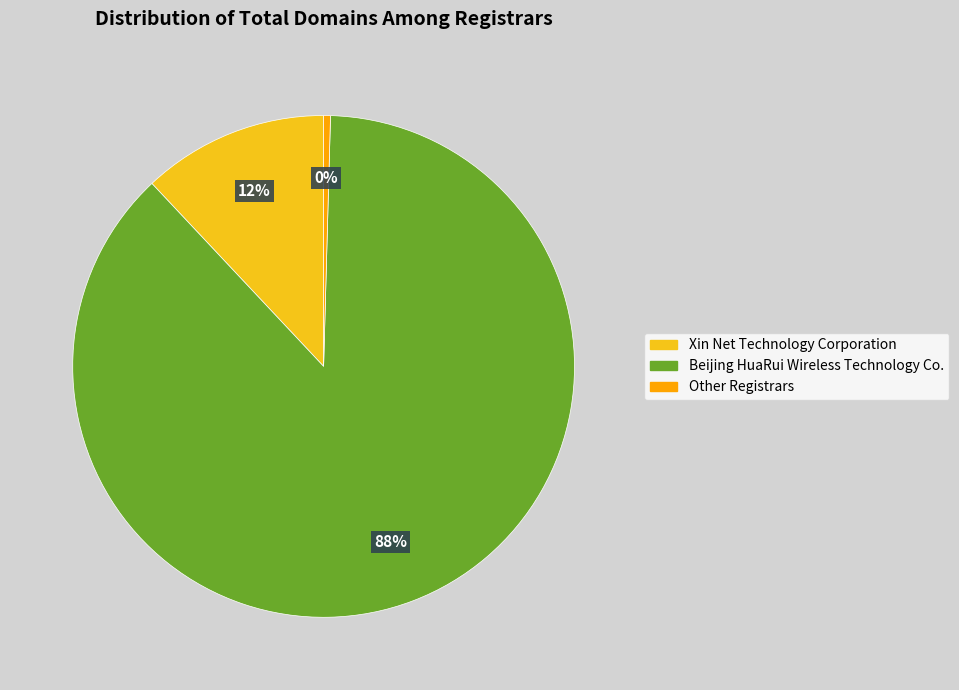

Between Other Registrars and Beijing HuaRui Wireless Technology Co., which is larger?

Beijing HuaRui Wireless Technology Co.